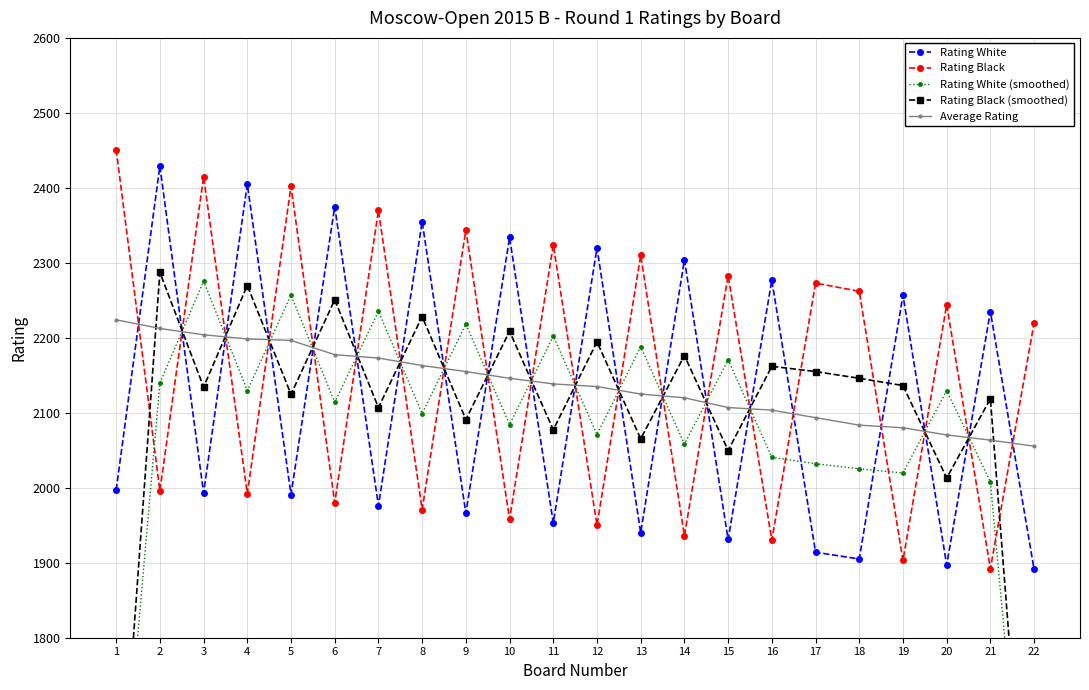

How many interior local peaks does the Rating White (smoothed) series have?

8